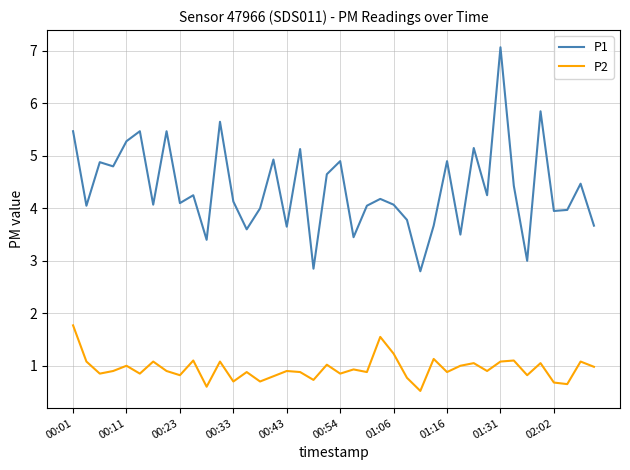

Is this an area chart (filled region under the line)?

No